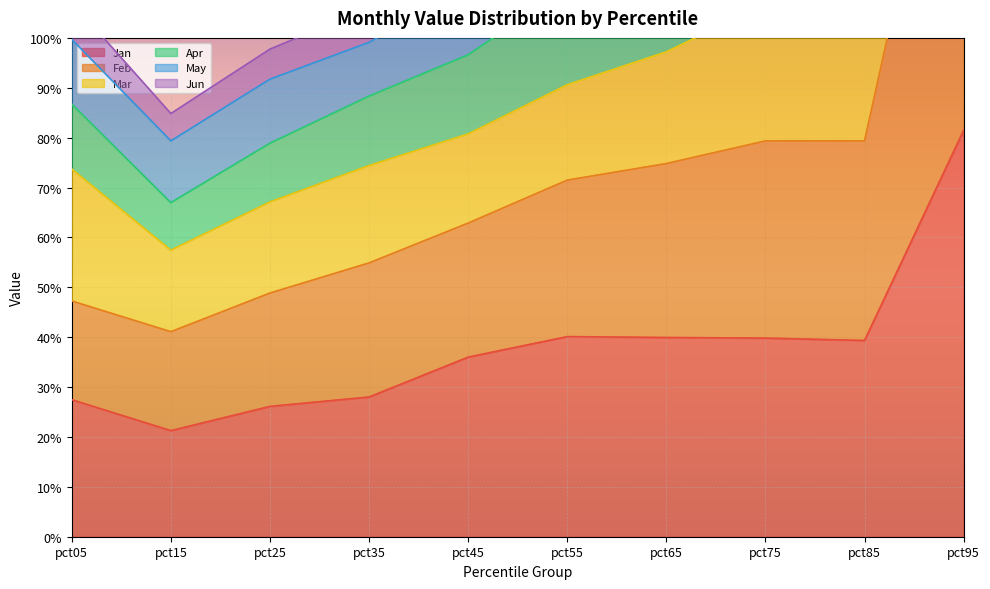

What is the difference between the second highest and second lowest values in the Apr series?

0.9